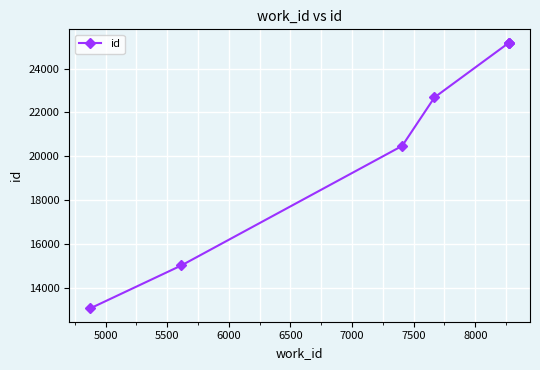

What is the difference between the maximum and minimum values?

12117